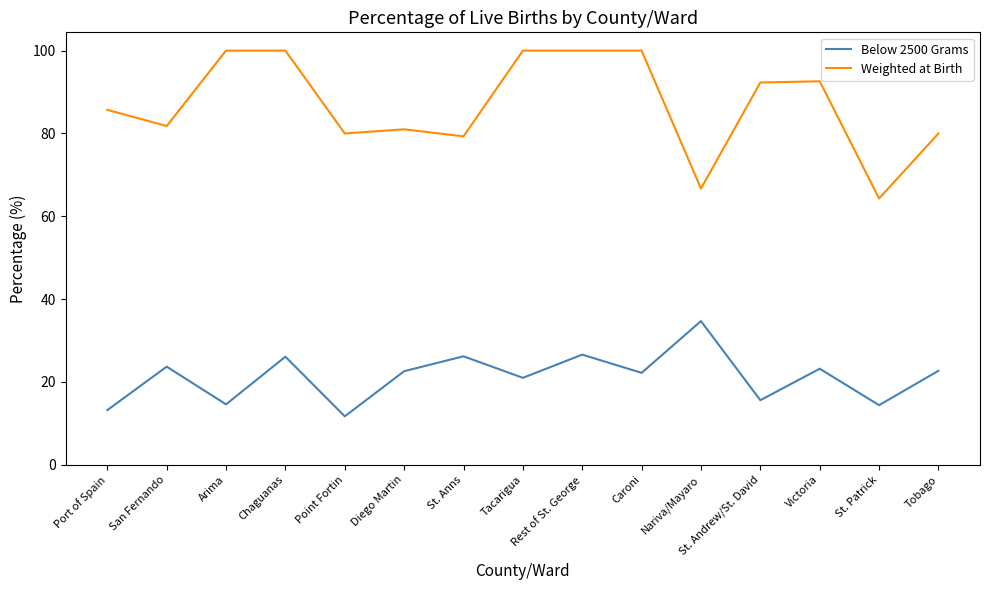

True or false: Weighted at Birth and Below 2500 Grams intersect in this chart.

False